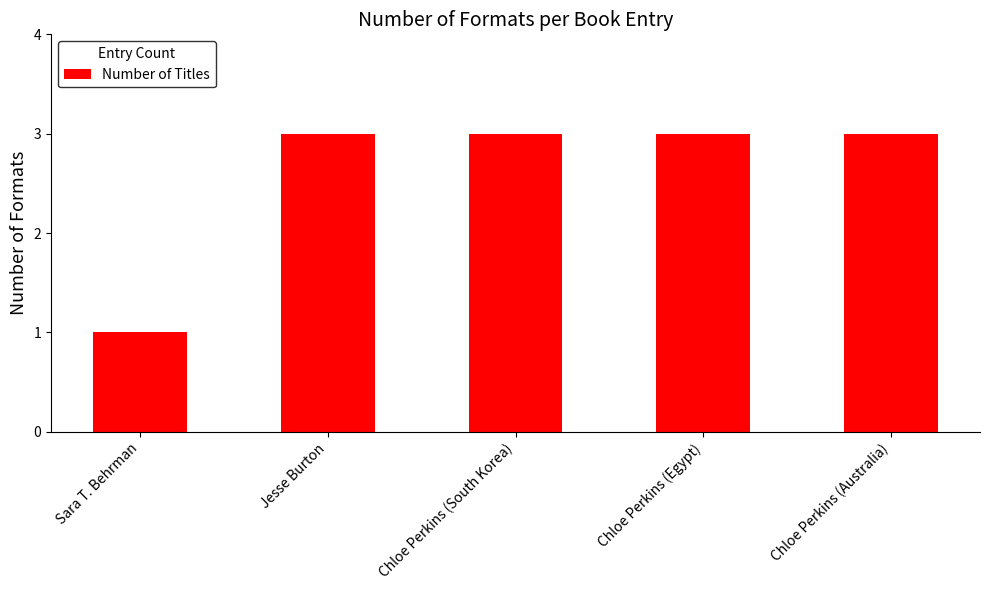

Reading left to right, list all the values displayed in this chart.

1	3	3	3	3